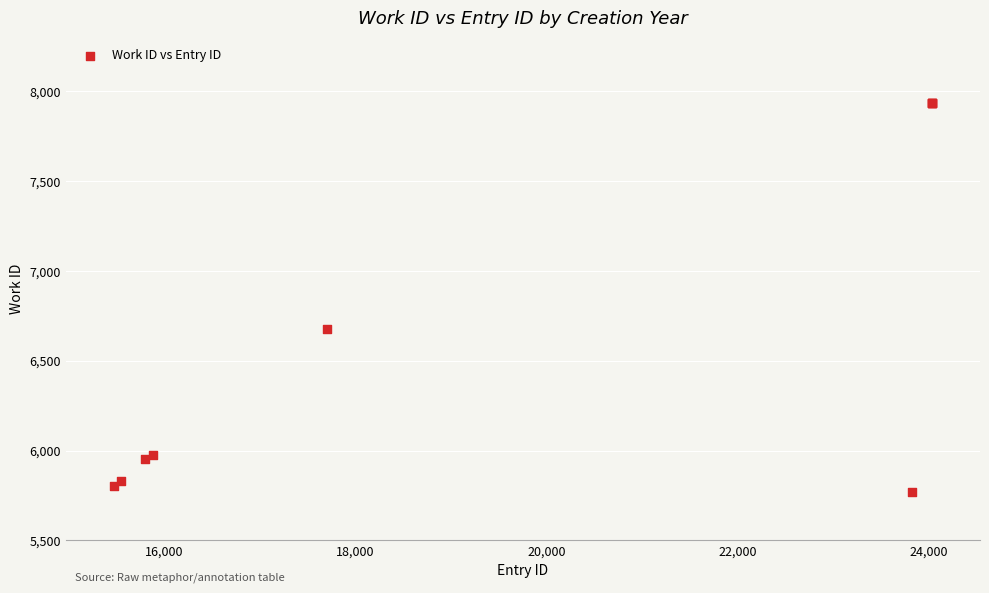

What Y value in the scatter plot is closest to 6850?

6678